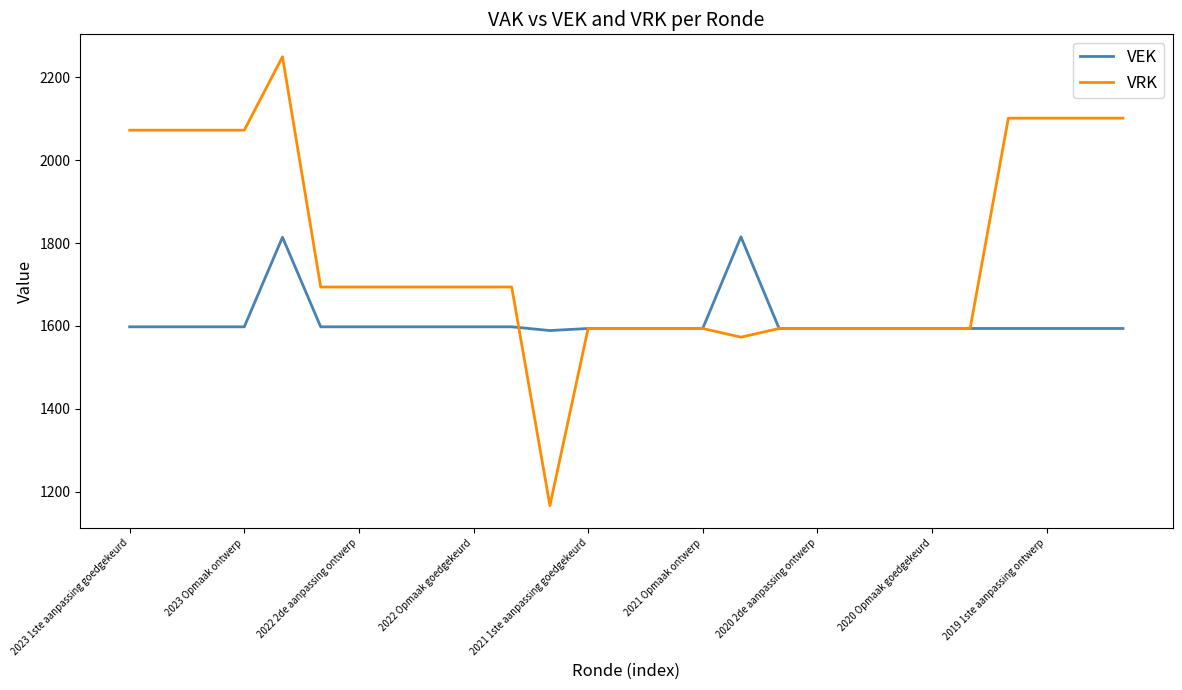

Rank the series by their average value, from highest to lowest.

VRK, VEK